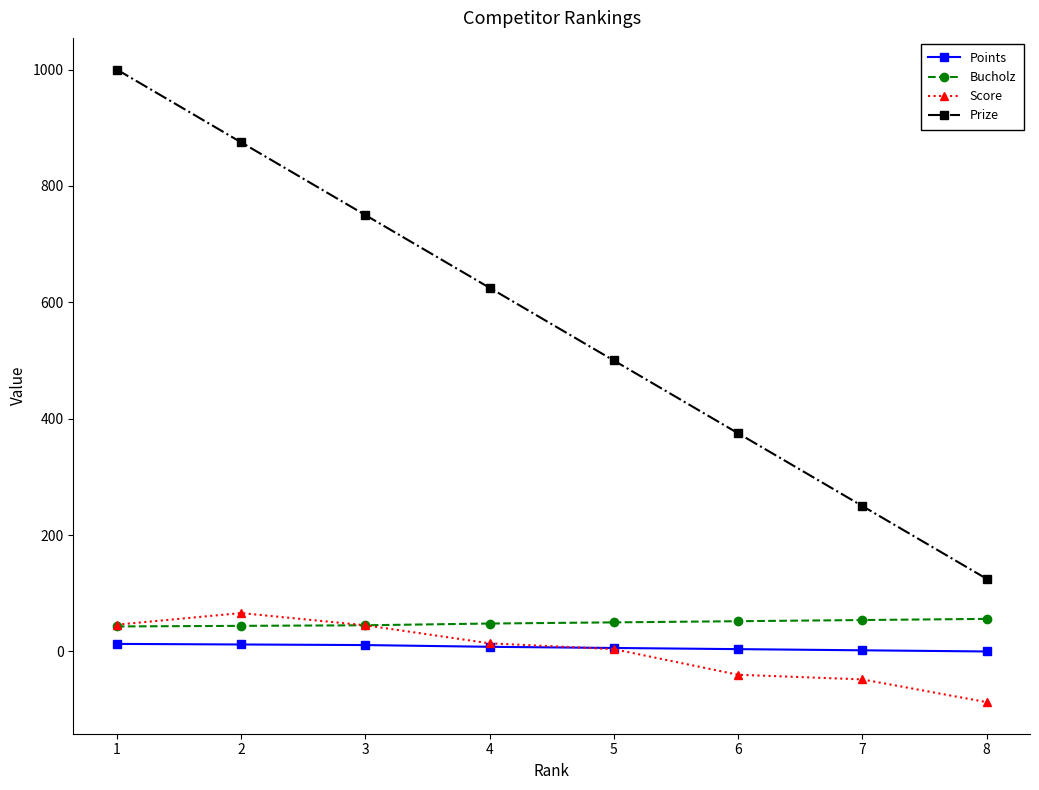

Which series has the widest spread of values?

Prize